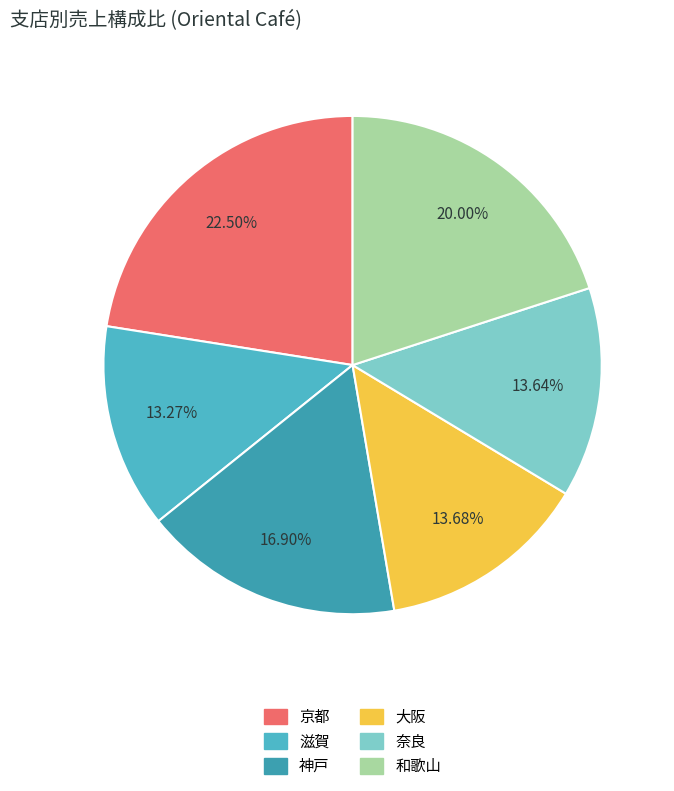

What is the smallest slice in the pie chart?

滋賀